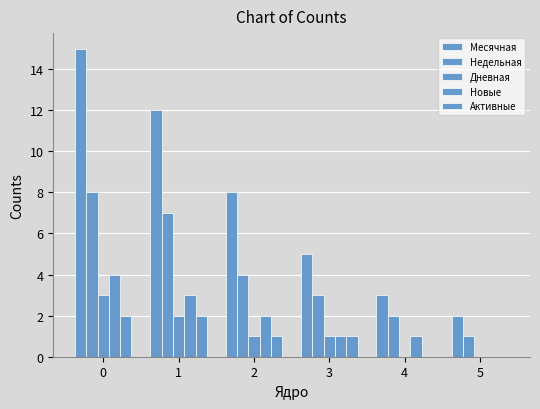

Does the chart contain stacked bars?

No